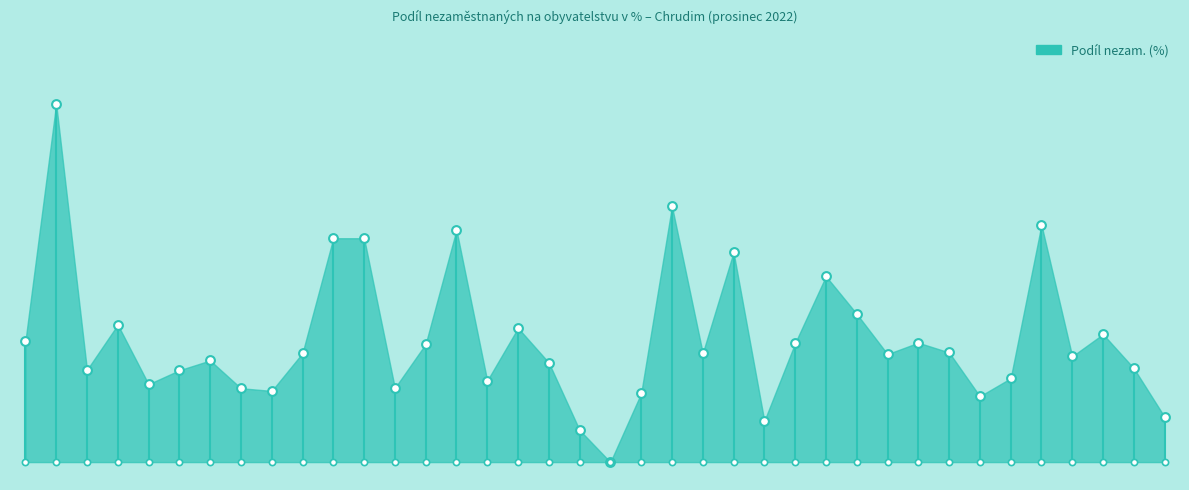

Which has a higher value, Hrochův Týnec or Kameničky?

Hrochův Týnec